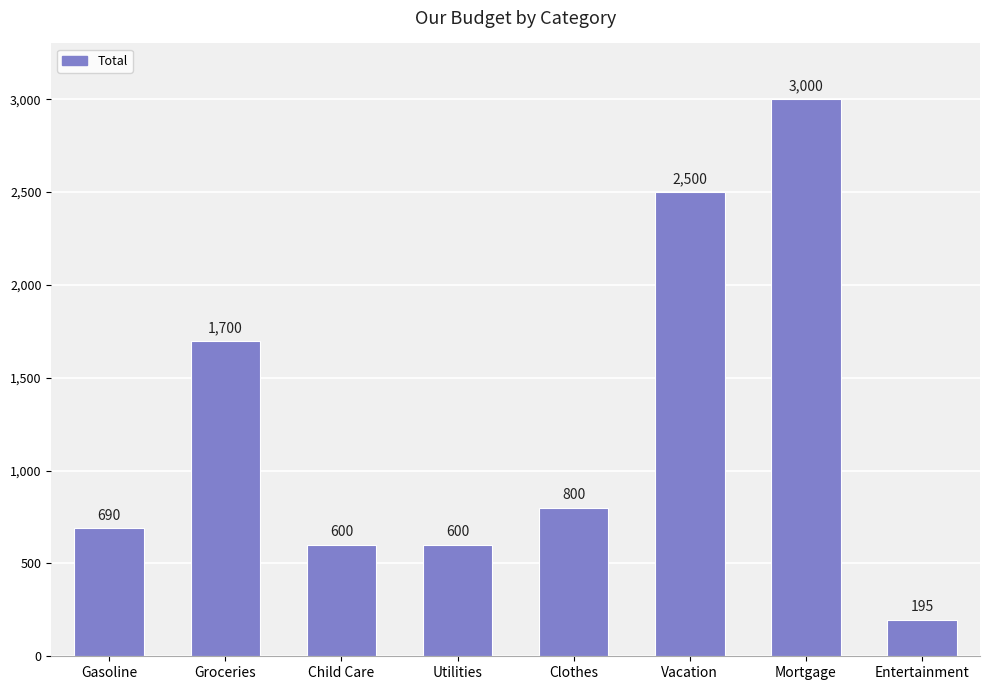

Reading left to right, extract all data points from this chart.

690	1700	600	600	800	2500	3000	195